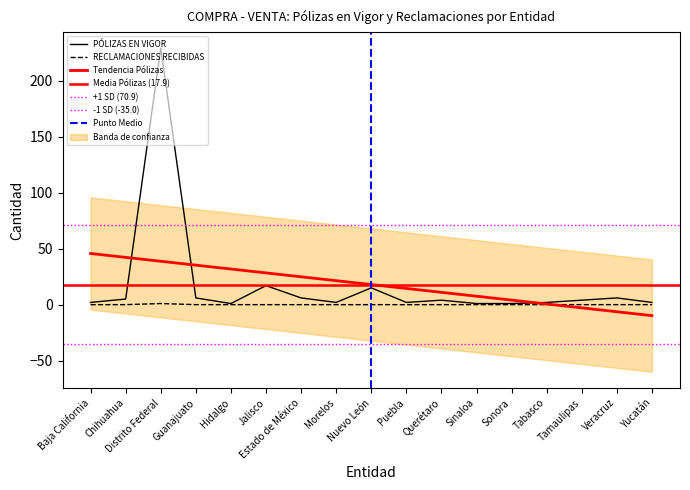

True or false: PÓLIZAS EN VIGOR has a value of 2 at Tabasco.

True